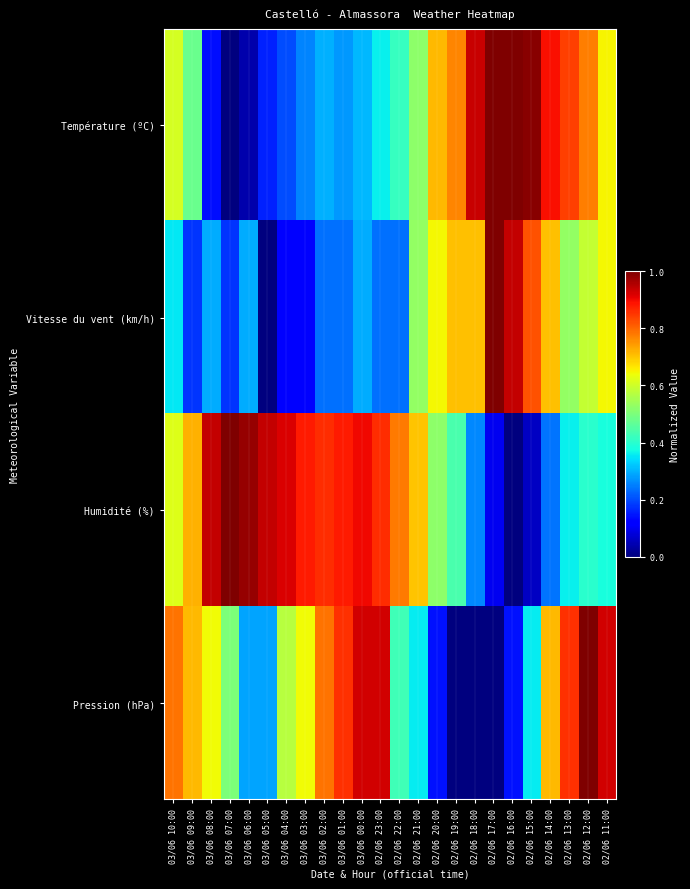

How many categories are shown in the chart?

24